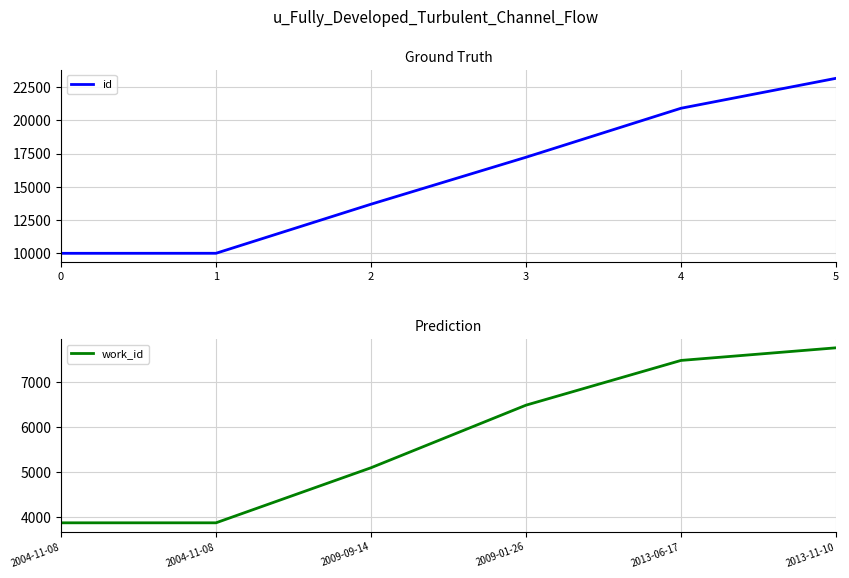

Between 1 and 2, which is larger?

2